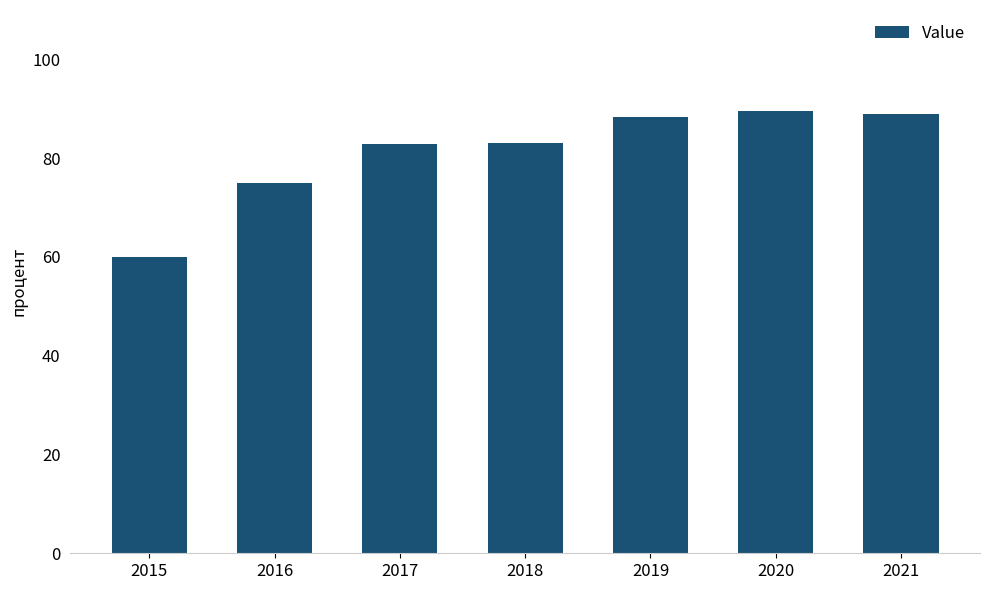

What is the average value?

81.1